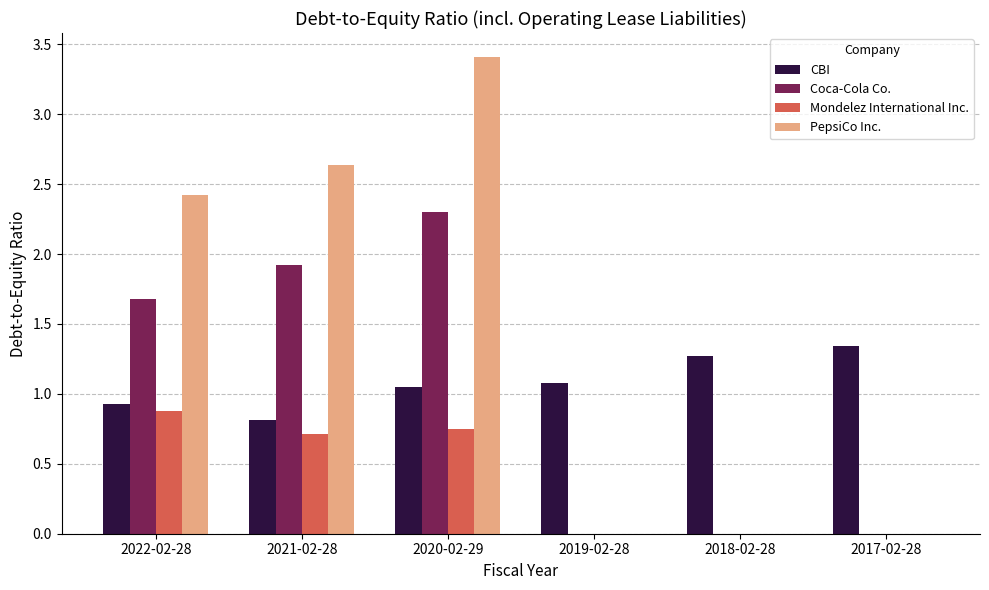

Are the bars grouped side by side (vs. stacked)?

Yes